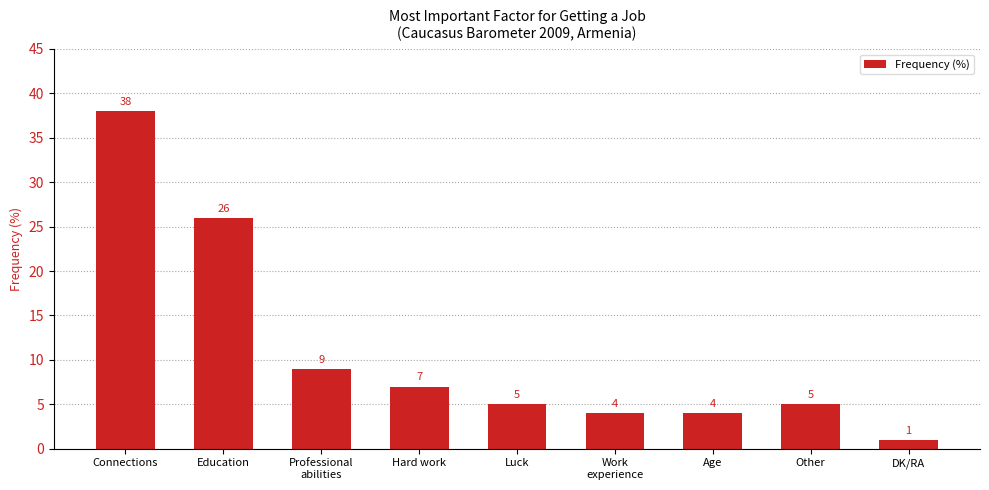

What is the sum of all values?

99